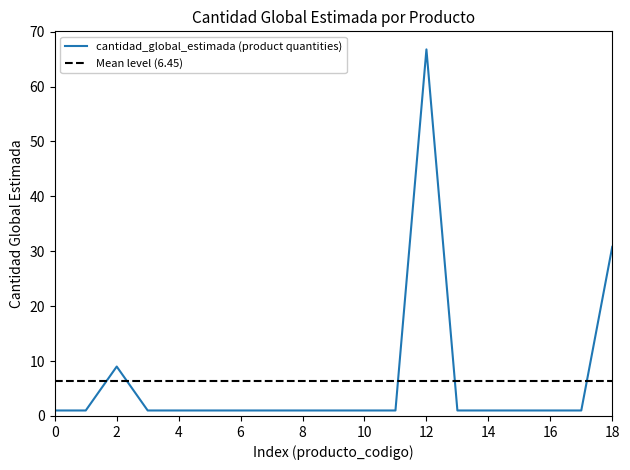

What is the sum of all values?

122.6